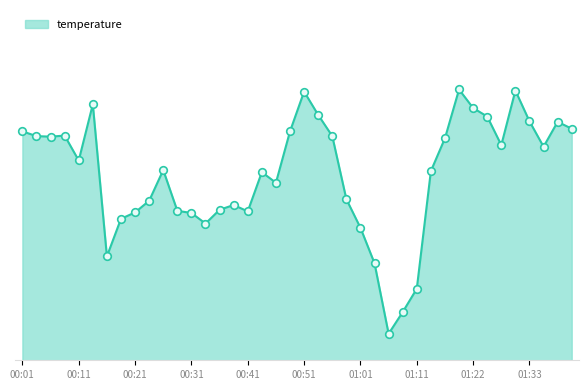

Approximately how many times larger is the value at 01:14 compared to 00:56?

0.8